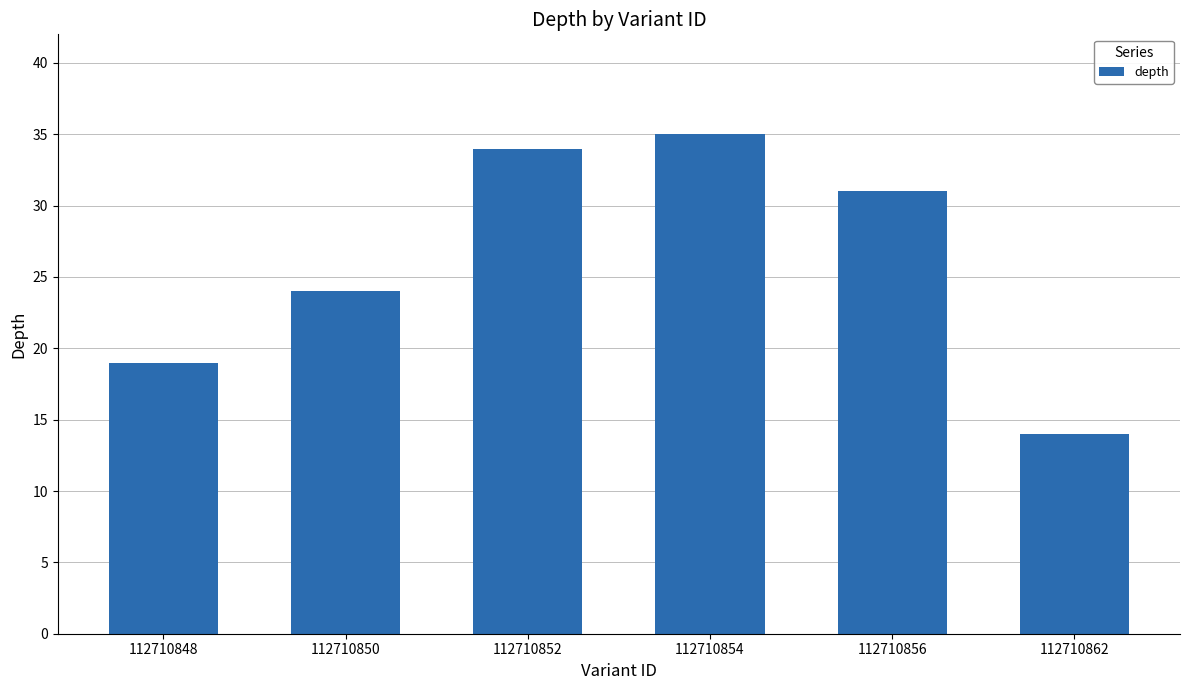

What is the smallest value displayed?

14